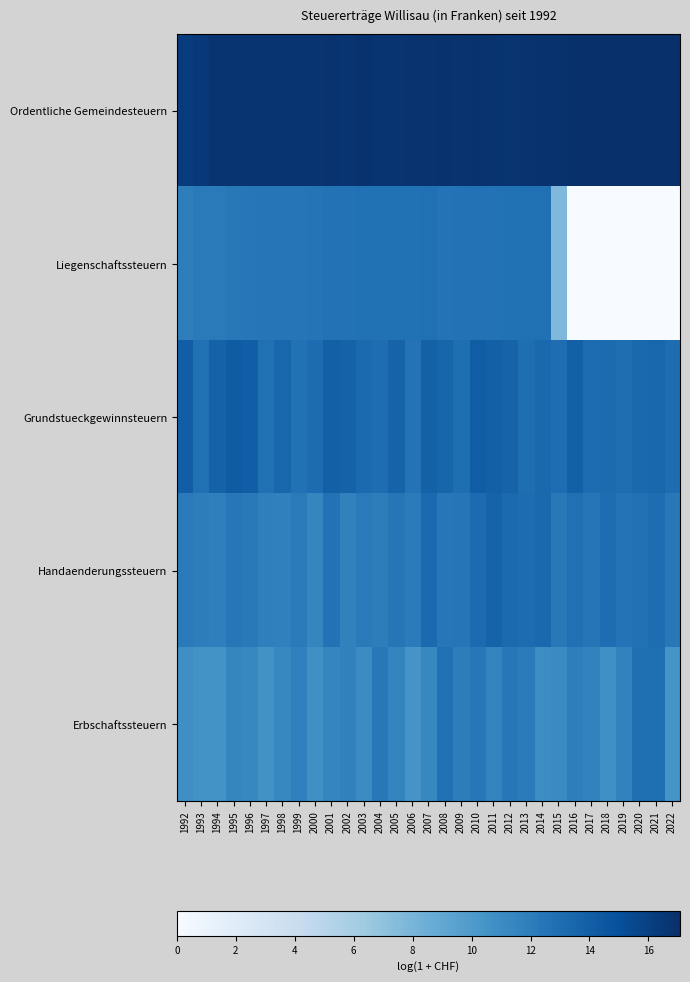

List the series in order of their peak value, highest first.

Ordentliche Gemeindesteuern, Grundstueckgewinnsteuern, Handaenderungssteuern, Erbschaftssteuern, Liegenschaftssteuern